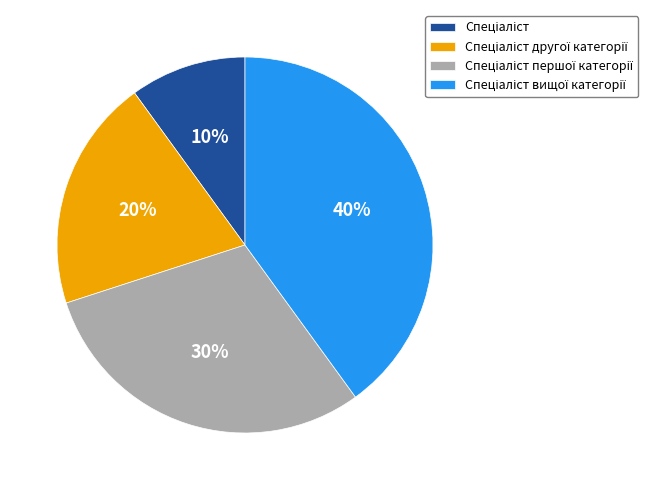

Count the number of slices in the pie.

4